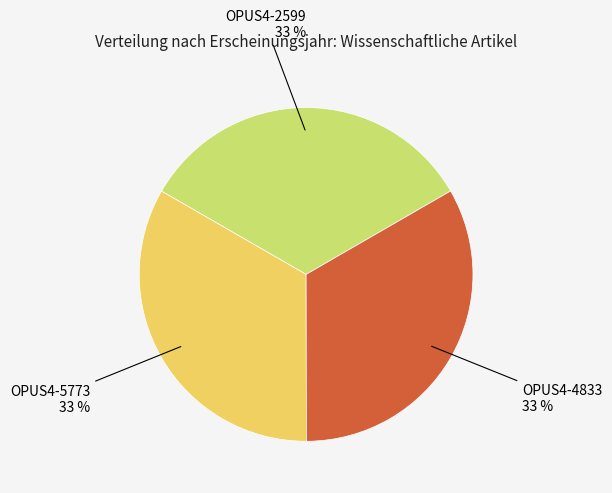

Is OPUS4-5773 the majority of the pie?

No